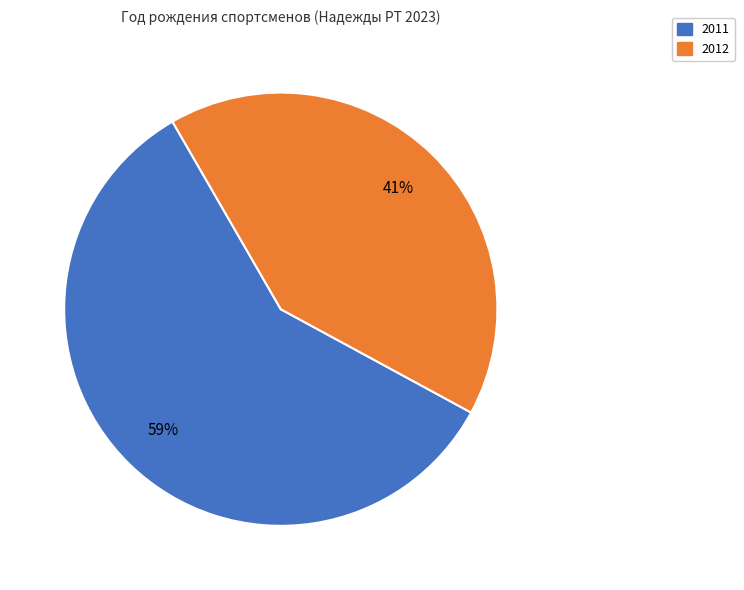

To the nearest percent, what is the average slice percentage?

50%